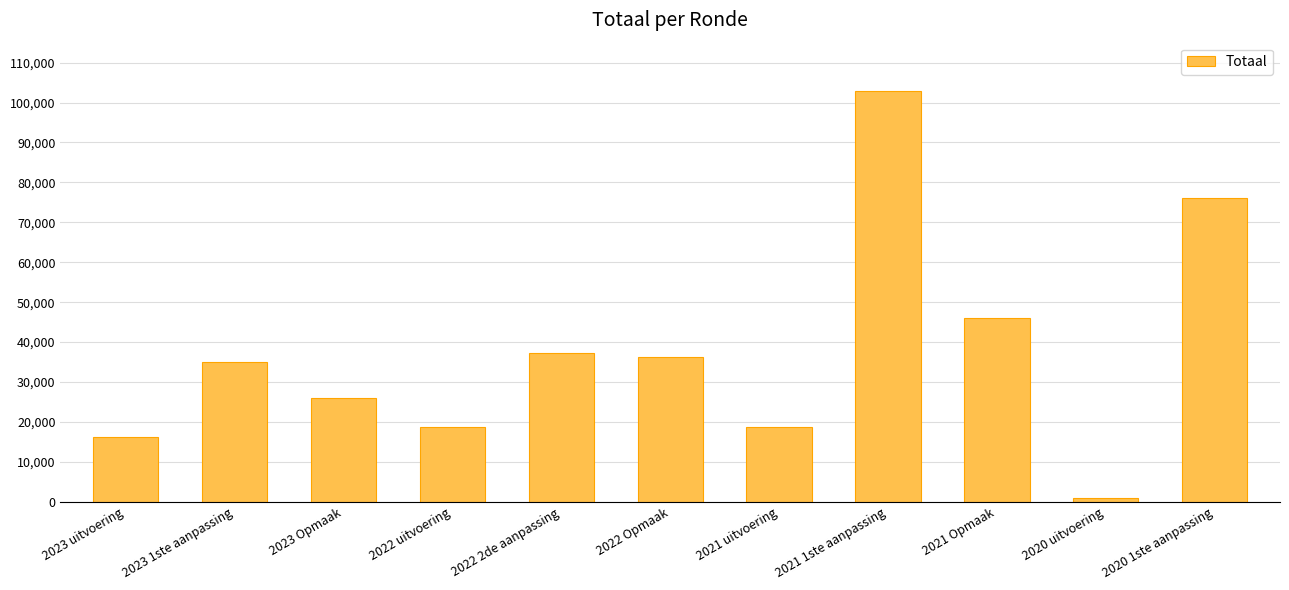

What is the ratio of the value at 2023 1ste aanpassing to the value at 2021 1ste aanpassing?

0.3